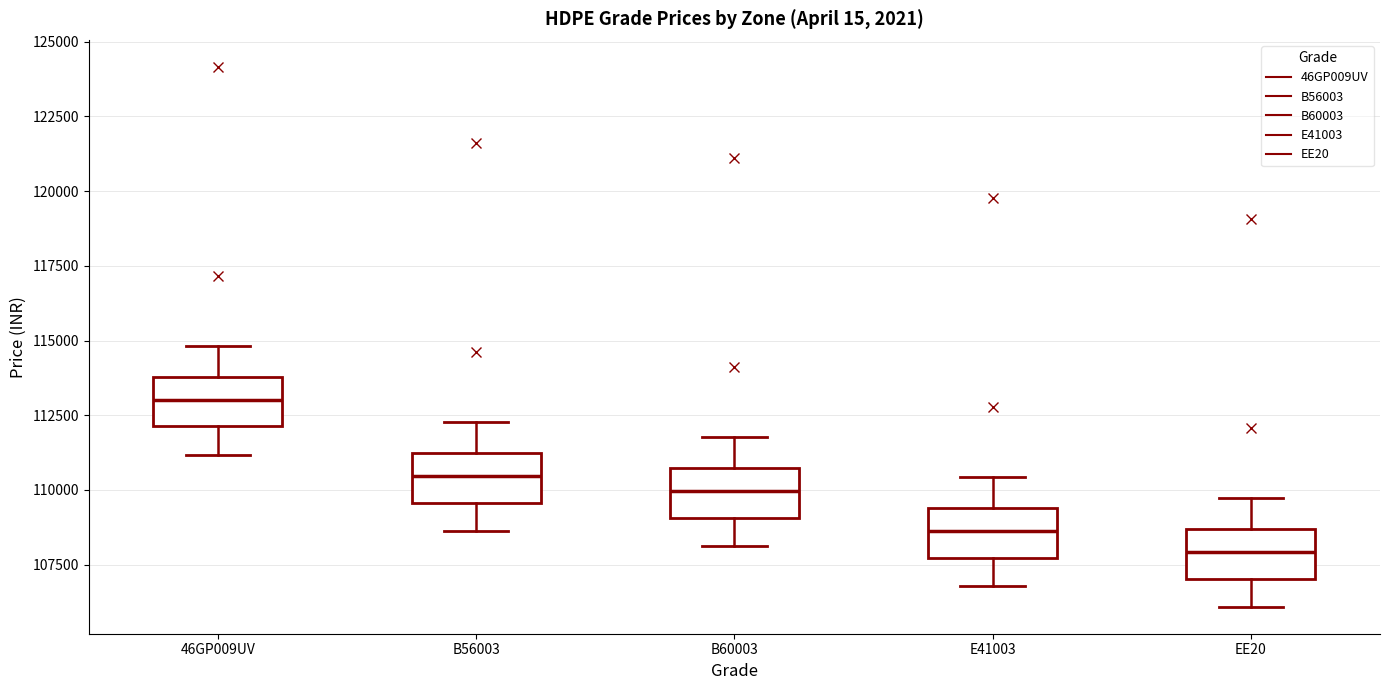

Where does the median line of the box for B60003 sit on the y-axis? The values are not printed on the chart, so give them approximately, as read against the axis.

110000